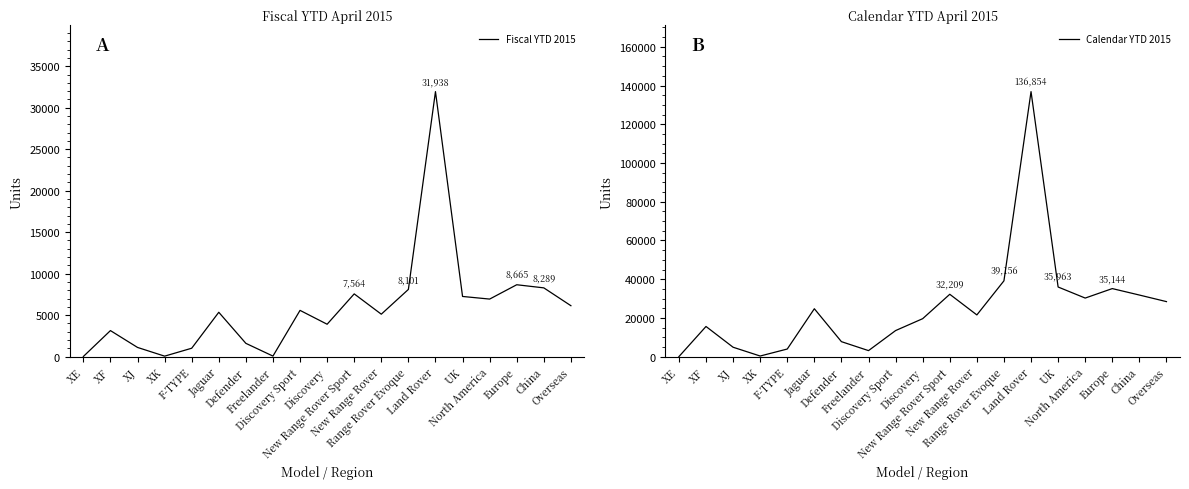

What is the average value of the Calendar YTD 2015 series?

25515